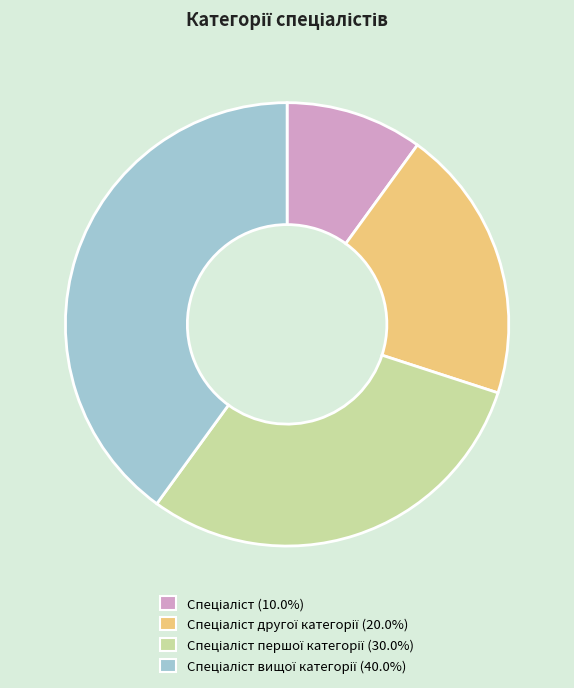

Does any single category account for the majority?

No